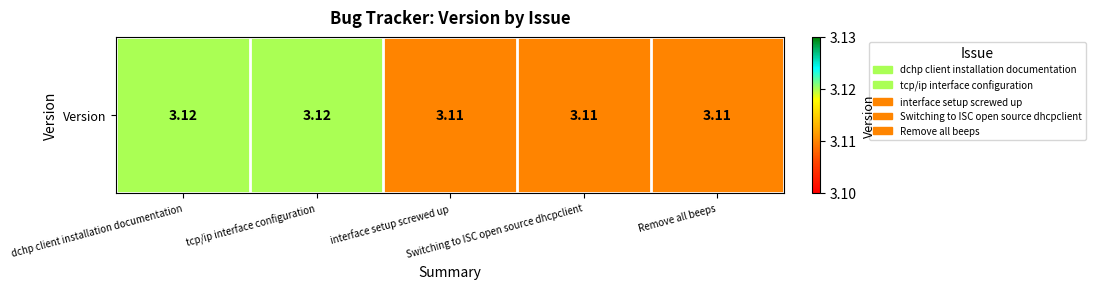

What is the sum of all values?

15.6